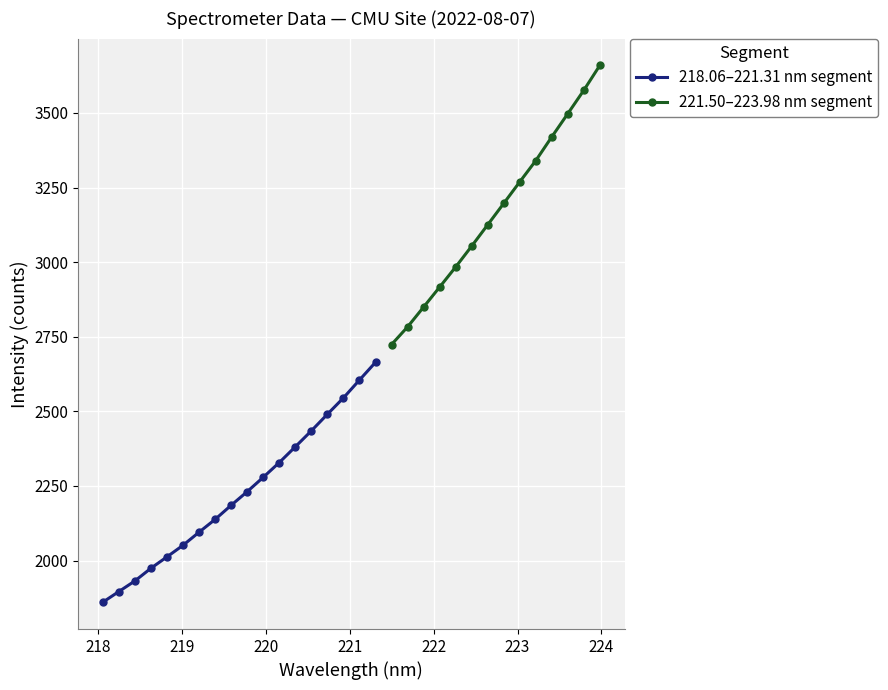

How many data points in 218.06–221.31 nm segment are less than 2231?

9